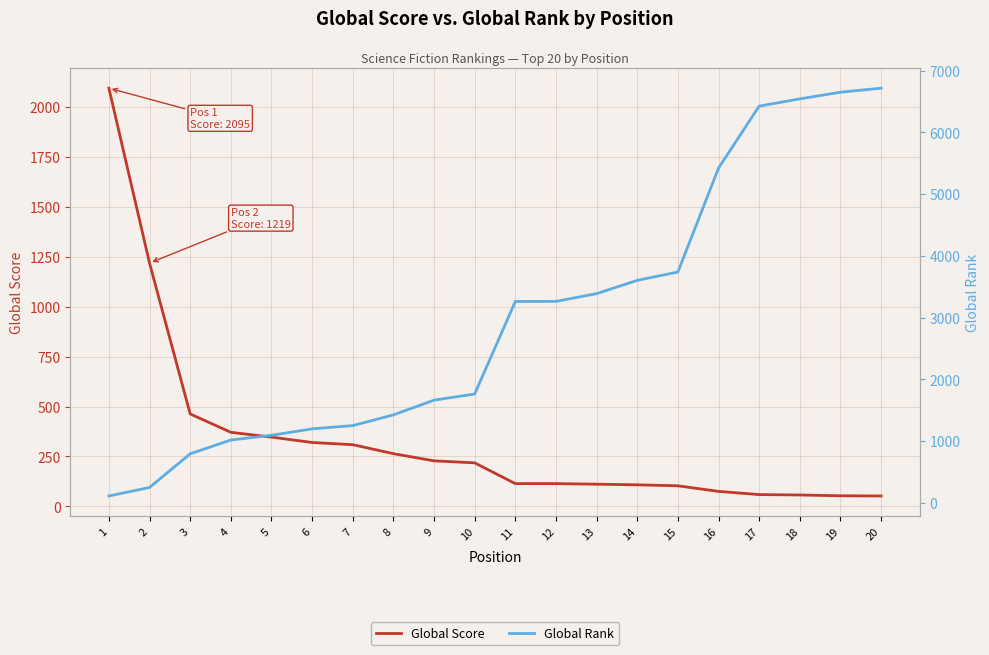

At how many categories does at least one series exceed 4863?

5